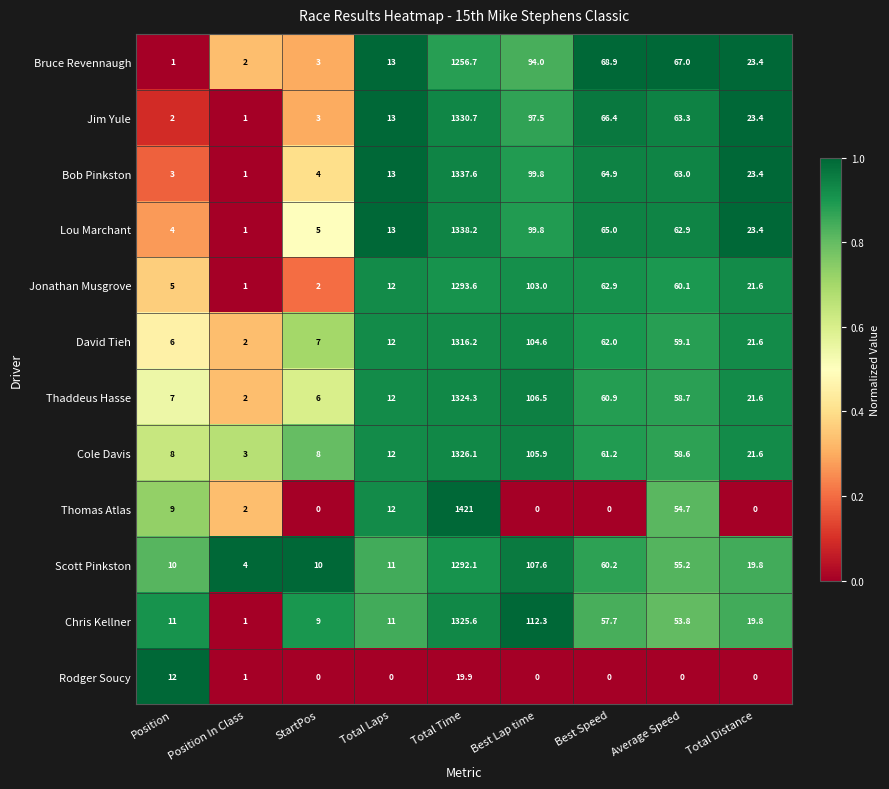

Where does the Lou Marchant series first go above 23?

Total Time